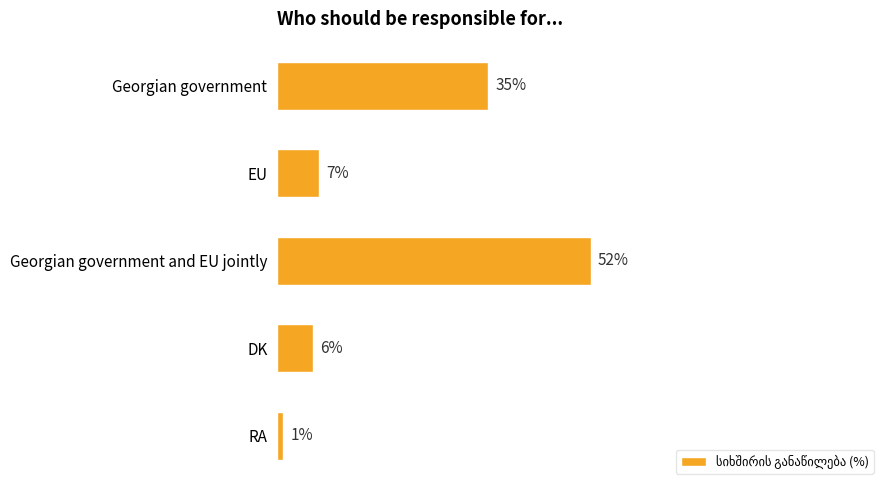

Does the chart contain stacked bars?

No